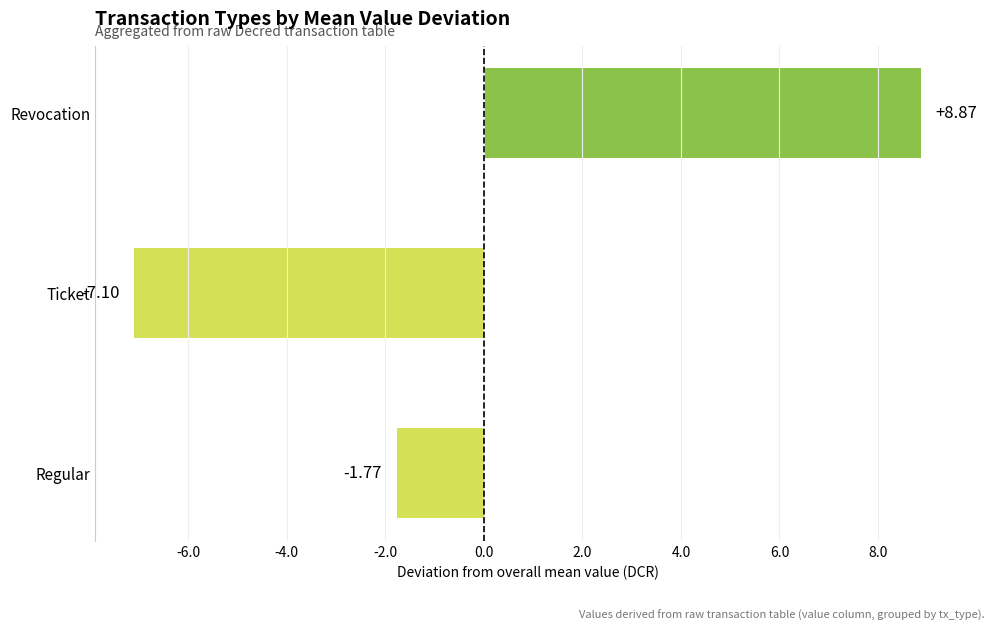

What is the sum of the values at Revocation and Regular?

7.1